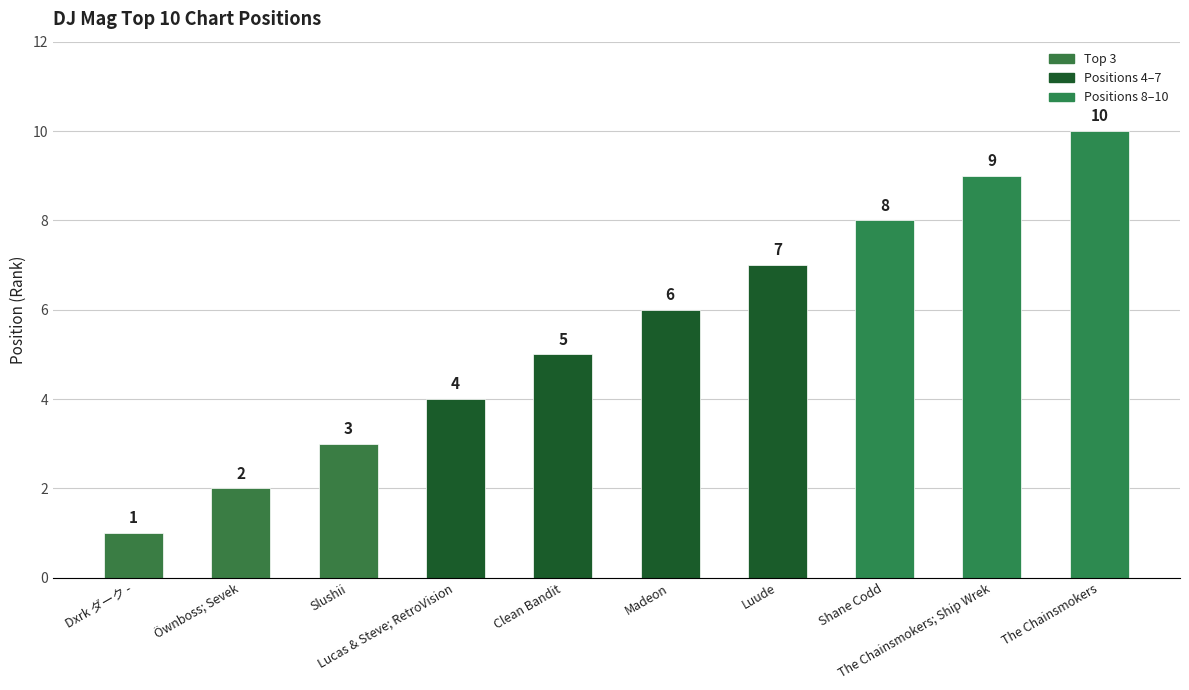

Reading right to left, transcribe all the data shown in this chart.

10	9	8	7	6	5	4	3	2	1